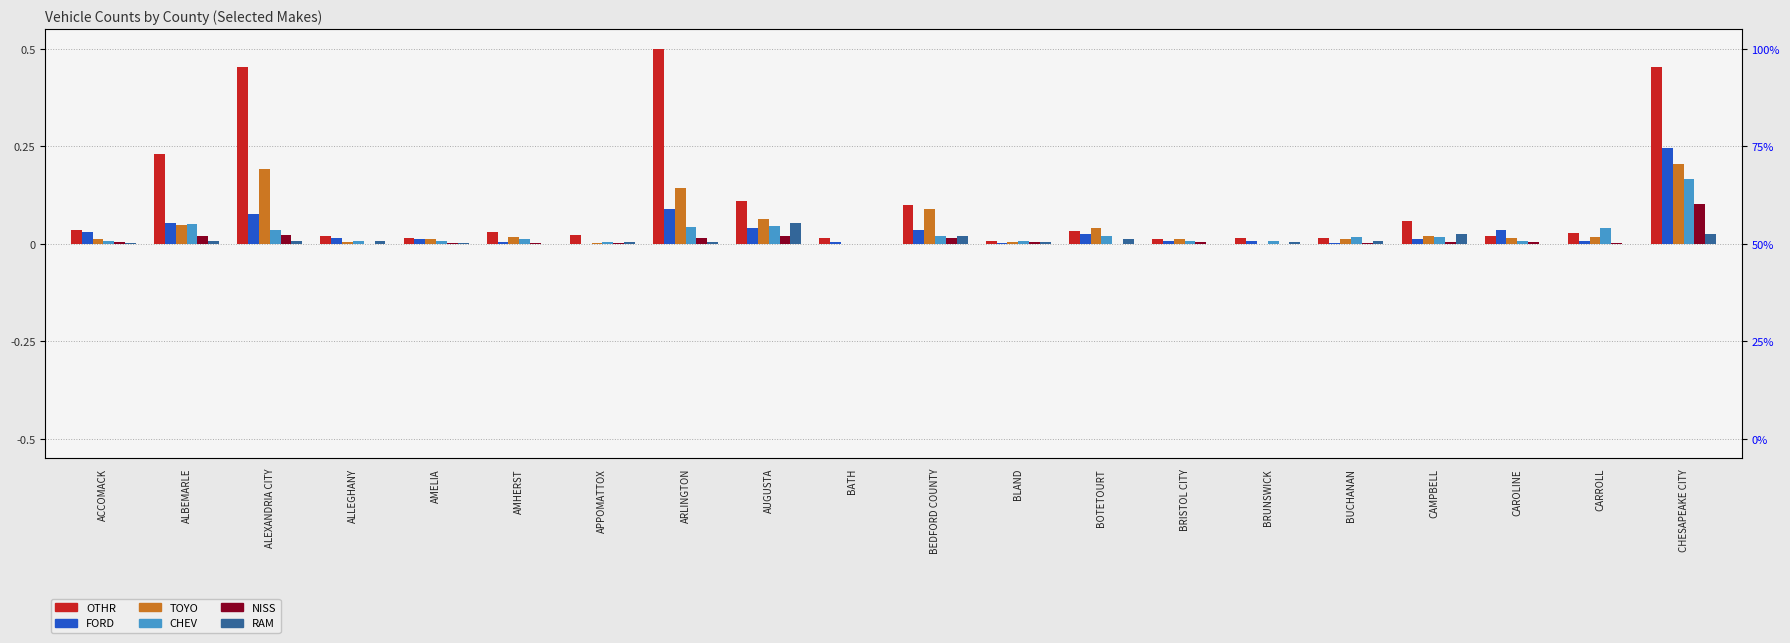

Rank the series at AMELIA from highest to lowest value.

OTHR, FORD, TOYO, CHEV, NISS, RAM